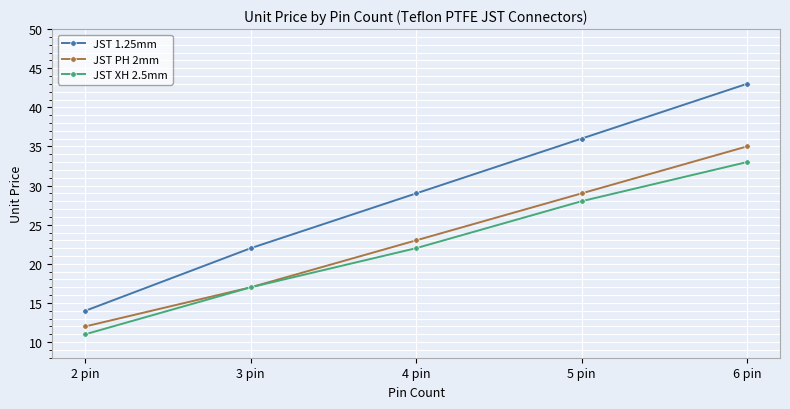

The JST XH 2.5mm series shows 11 at 2 pin. True or false?

True